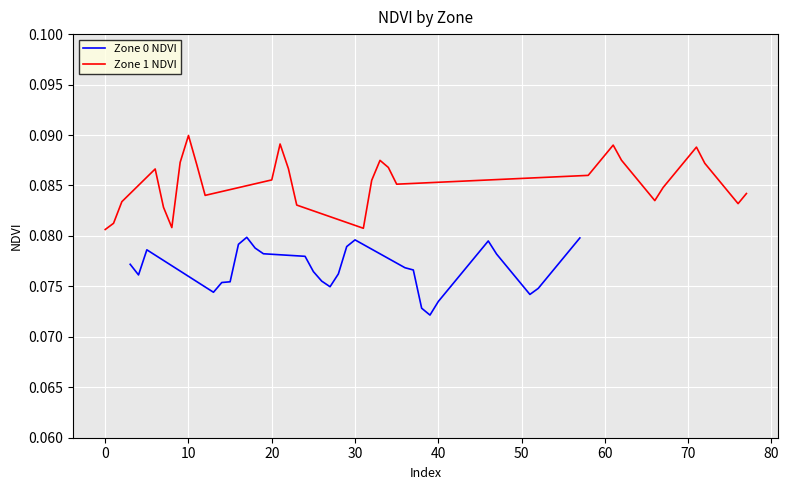

Which series has the largest range (max minus min)?

Zone 1 NDVI